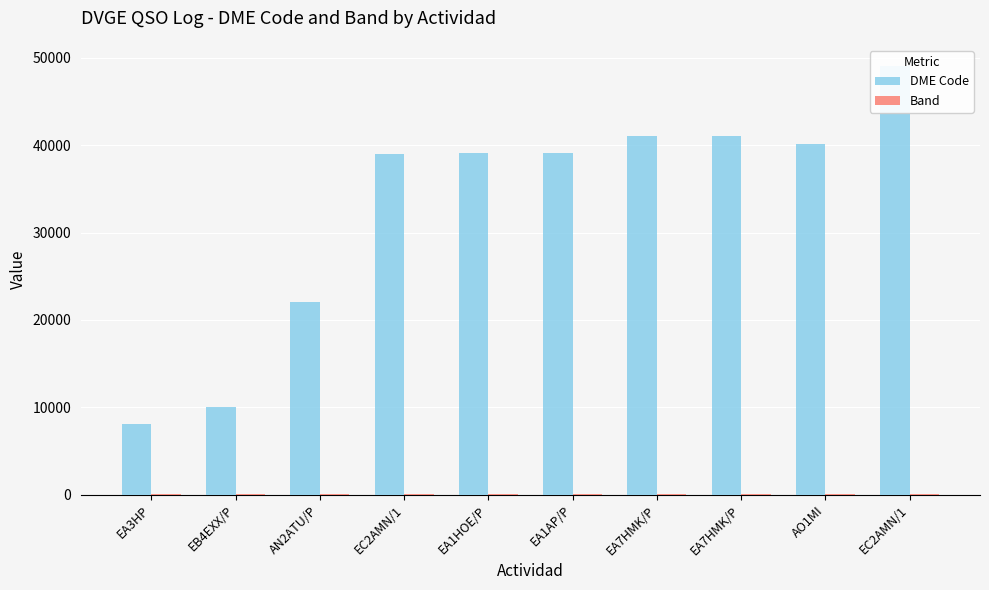

What is the sum of all Band values?

400